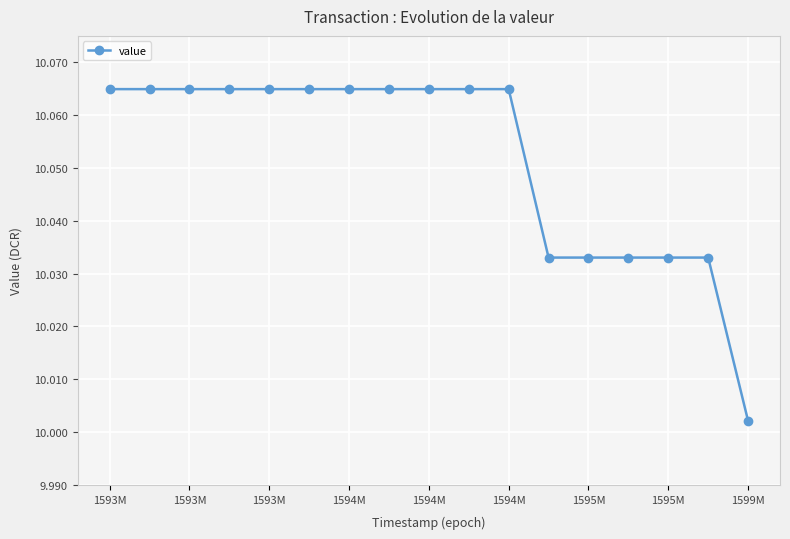

True or false: there are more than 0 points higher than both neighbors.

False